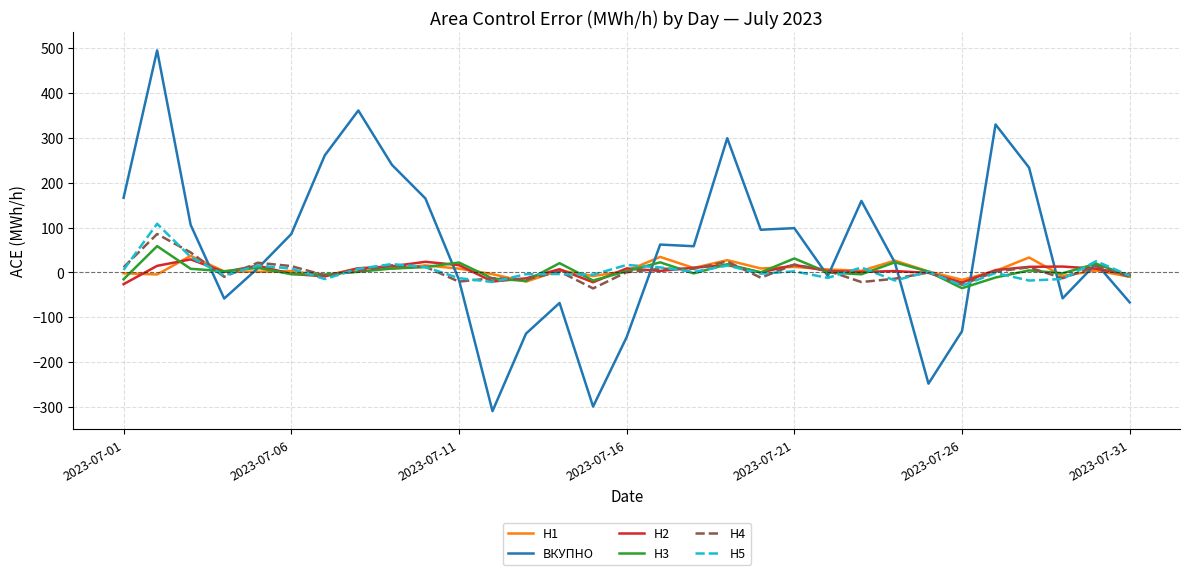

What is the lowest value of the H1 series?

-20.4